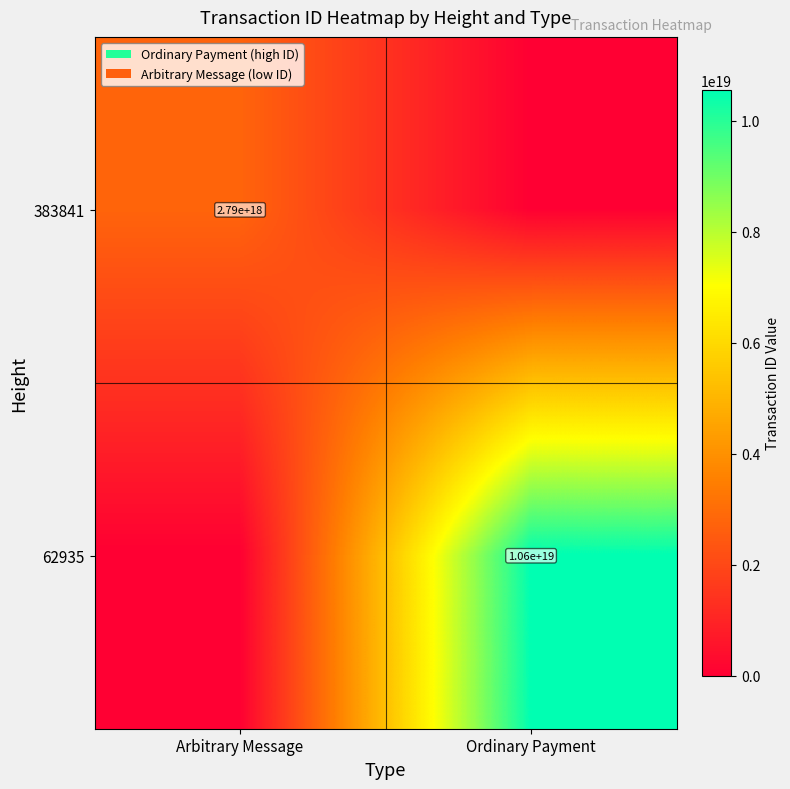

The value of 62935 at Ordinary Payment is 10600000000000000000. True or false?

True